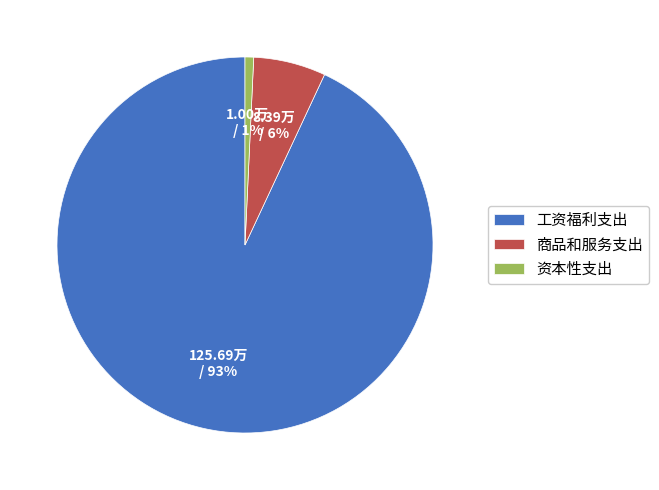

What is the smallest slice in the pie chart?

资本性支出